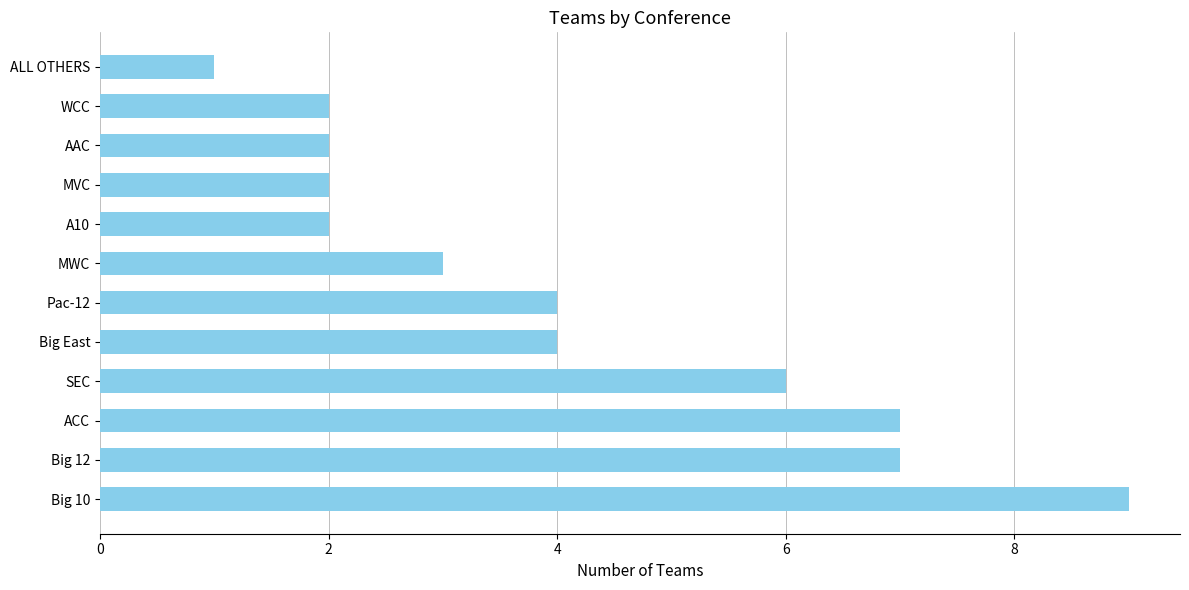

How many categories are shown in the chart?

12